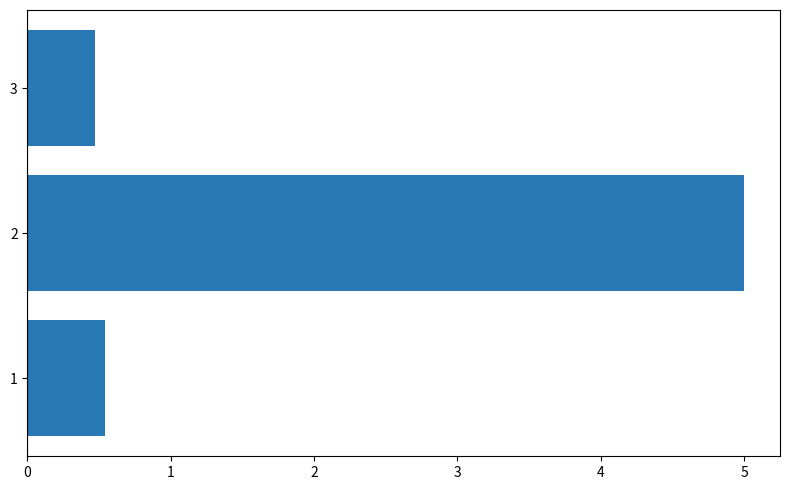

Rank the categories by value from highest to lowest.

2, 1, 3